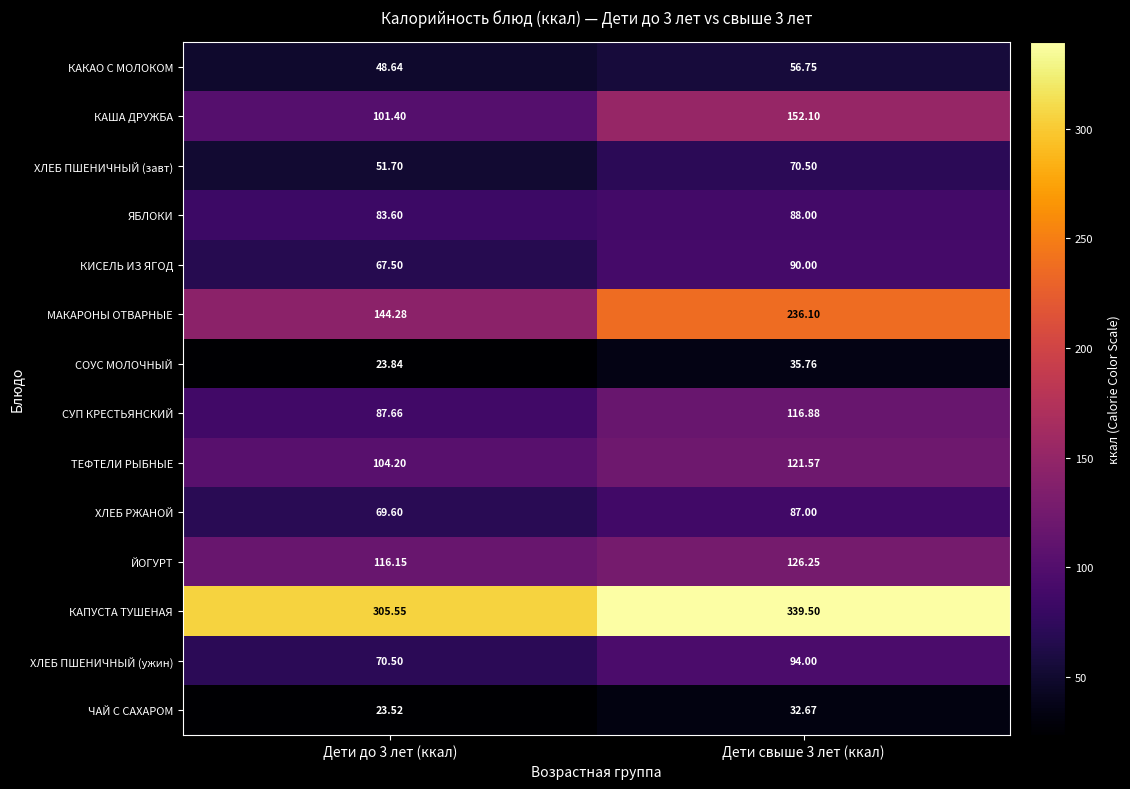

Rank the series by their maximum value, from highest to lowest.

КАПУСТА ТУШЕНАЯ, МАКАРОНЫ ОТВАРНЫЕ, КАША ДРУЖБА, ЙОГУРТ, ТЕФТЕЛИ РЫБНЫЕ, СУП КРЕСТЬЯНСКИЙ, ХЛЕБ ПШЕНИЧНЫЙ (ужин), КИСЕЛЬ ИЗ ЯГОД, ЯБЛОКИ, ХЛЕБ РЖАНОЙ, ХЛЕБ ПШЕНИЧНЫЙ (завт), КАКАО С МОЛОКОМ, СОУС МОЛОЧНЫЙ, ЧАЙ С САХАРОМ